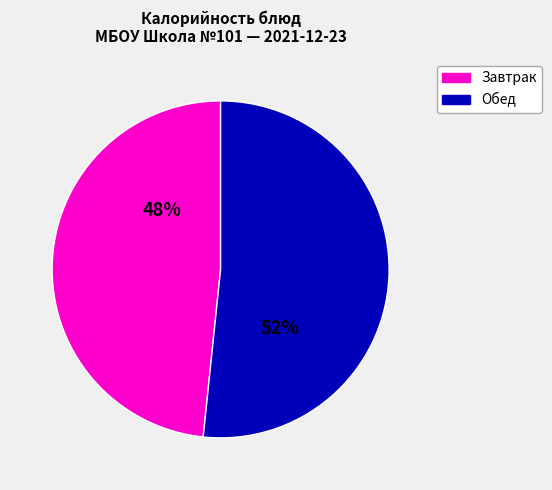

Which has a higher value, Обед or Завтрак?

Обед